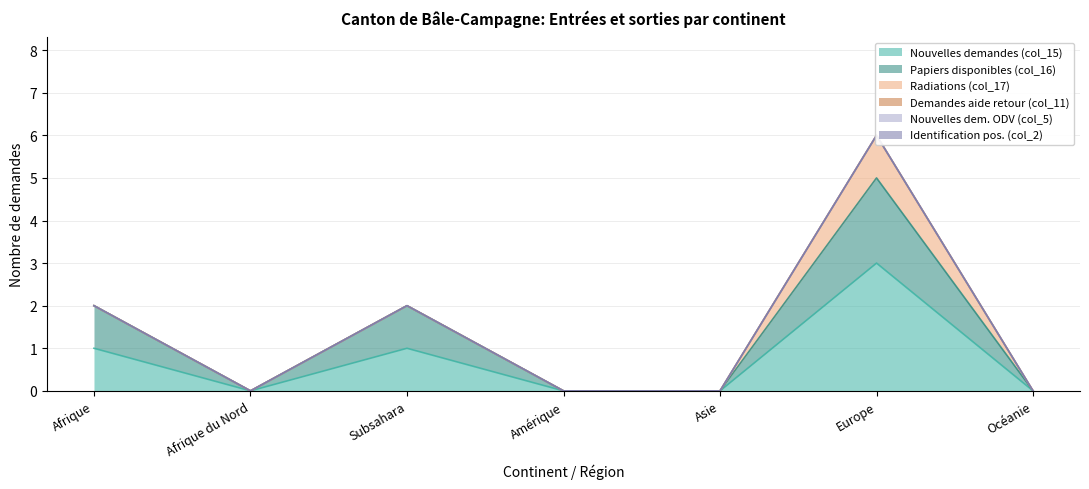

The value of Demandes aide retour (col_11) at Afrique du Nord is 0. True or false?

True